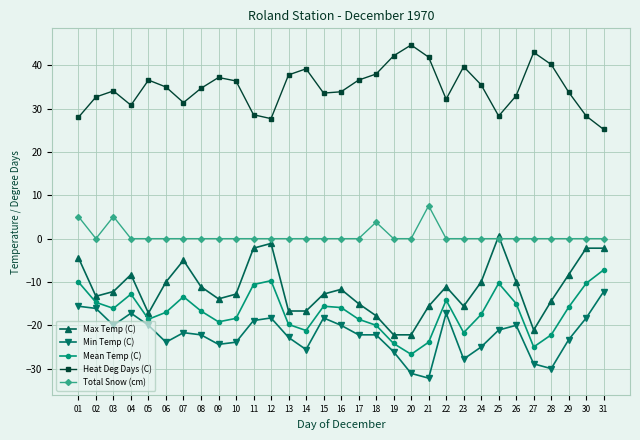

At which category does Max Temp (C) reach its first local peak?

04